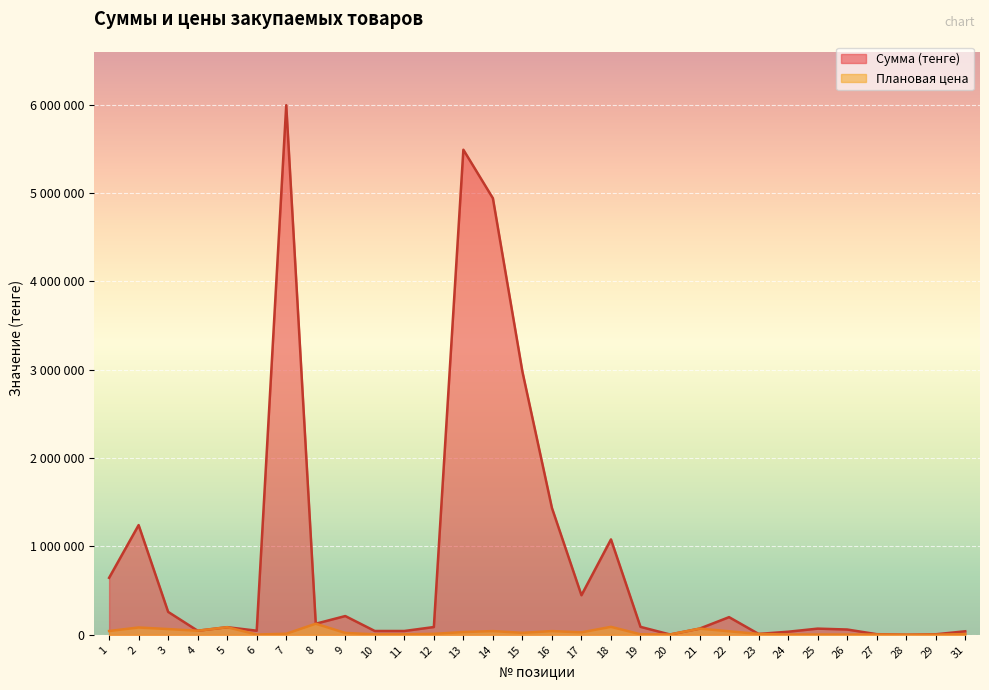

At which category does Плановая цена reach its first local valley?

4